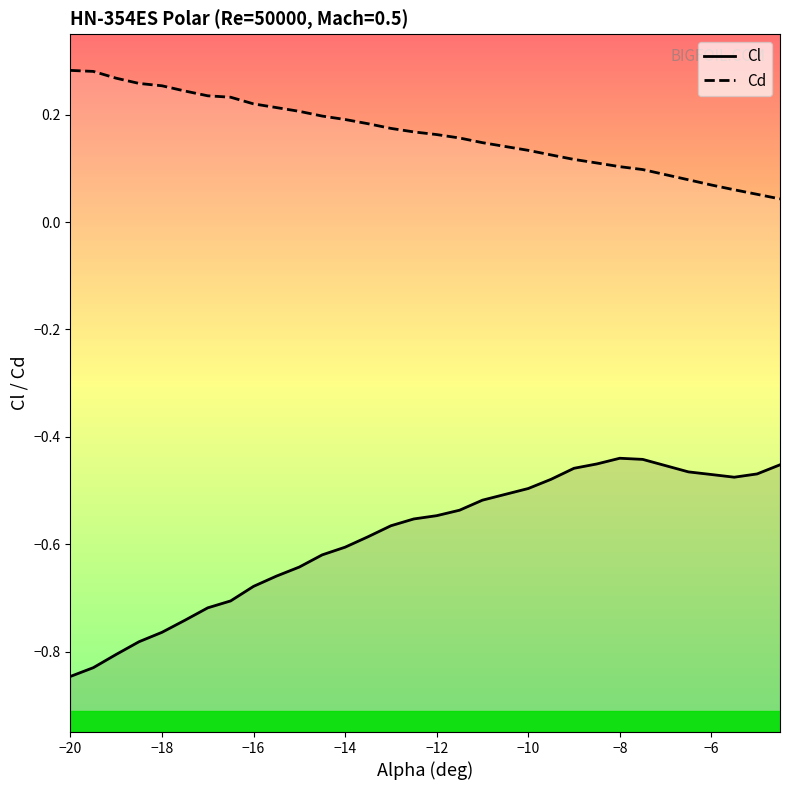

How many categories are shown in the chart?

30